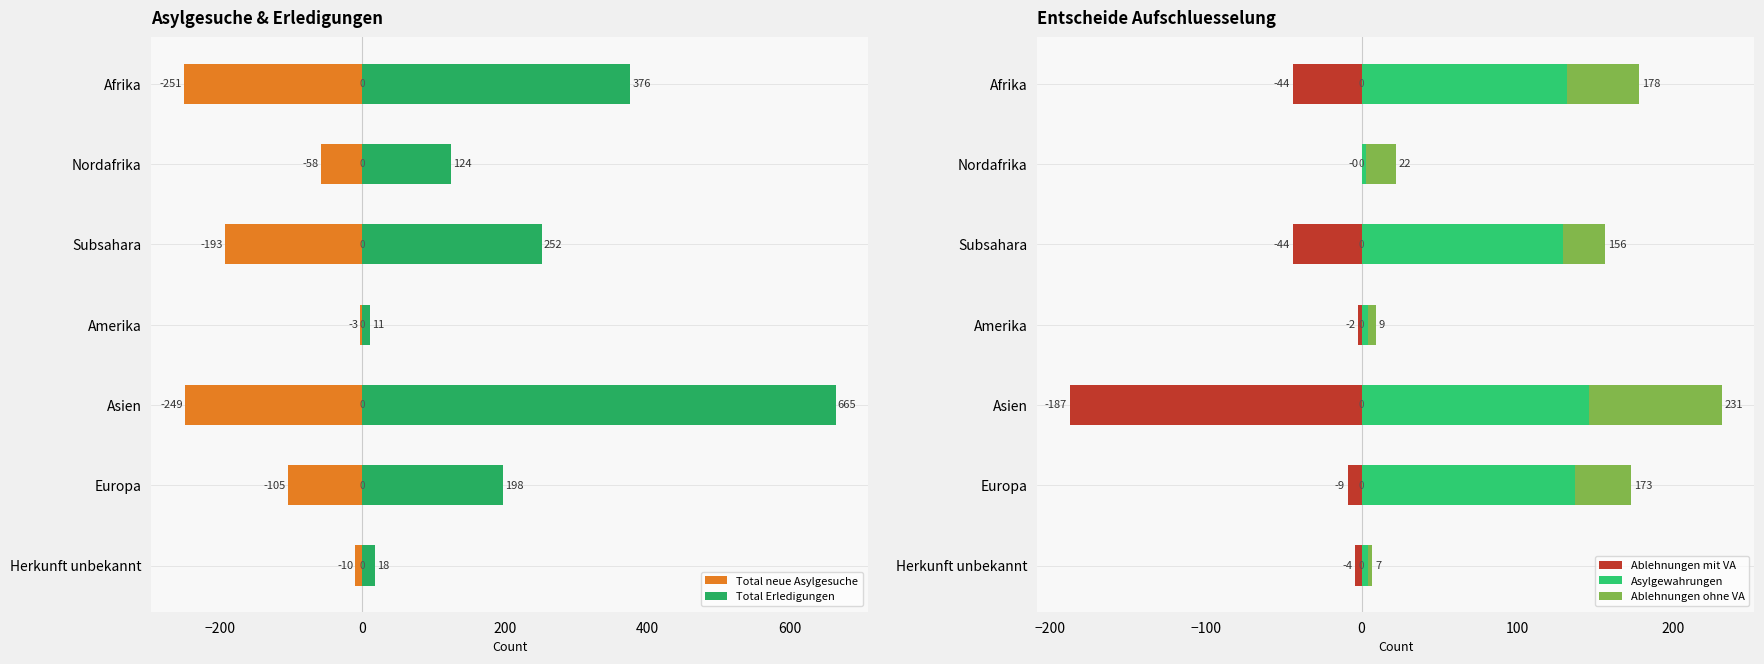

What is the minimum value for Asylgewahrungen?

3